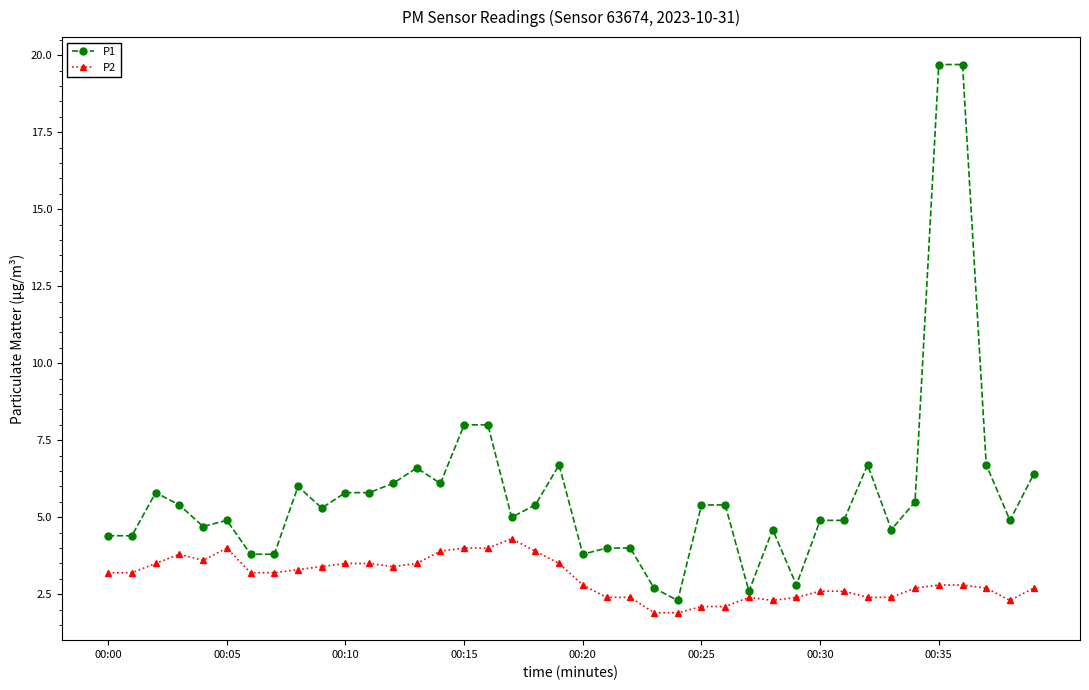

What is the difference between the second highest and minimum values in the P2 series?

2.1